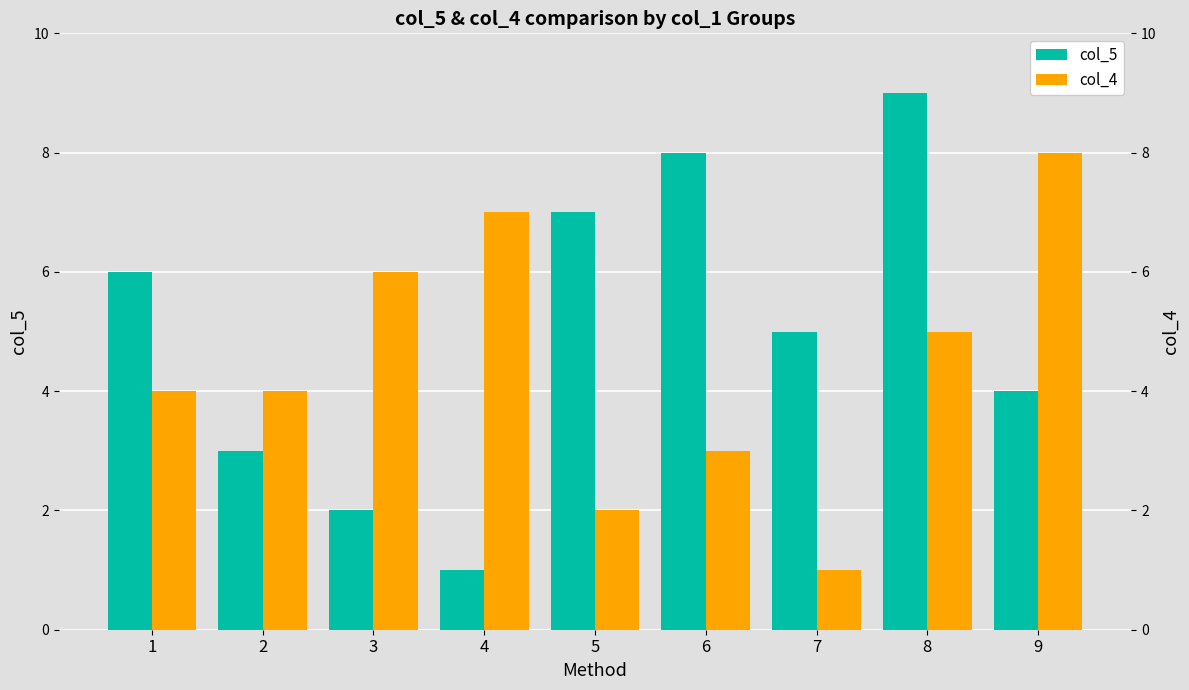

Rank the series at 6 from highest to lowest value.

col_5, col_4